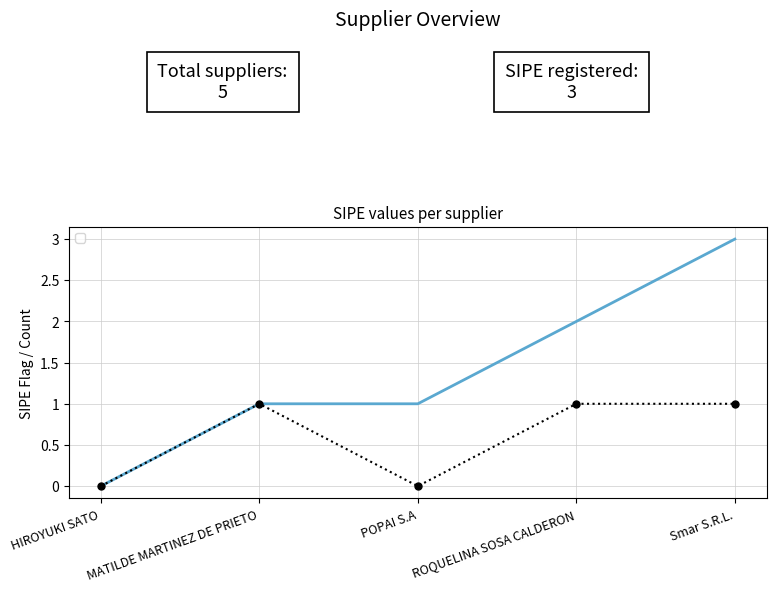

Reading left to right, what are all the values shown in this chart?

0	1	0	1	1